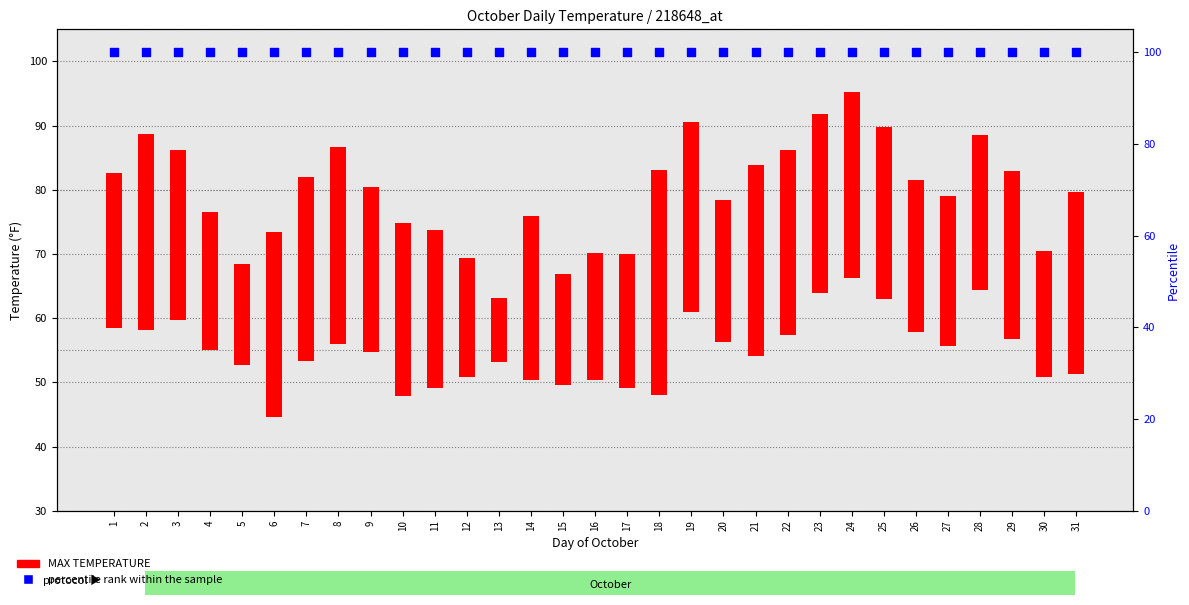

Which series has the largest total across all categories?

percentile rank within the sample